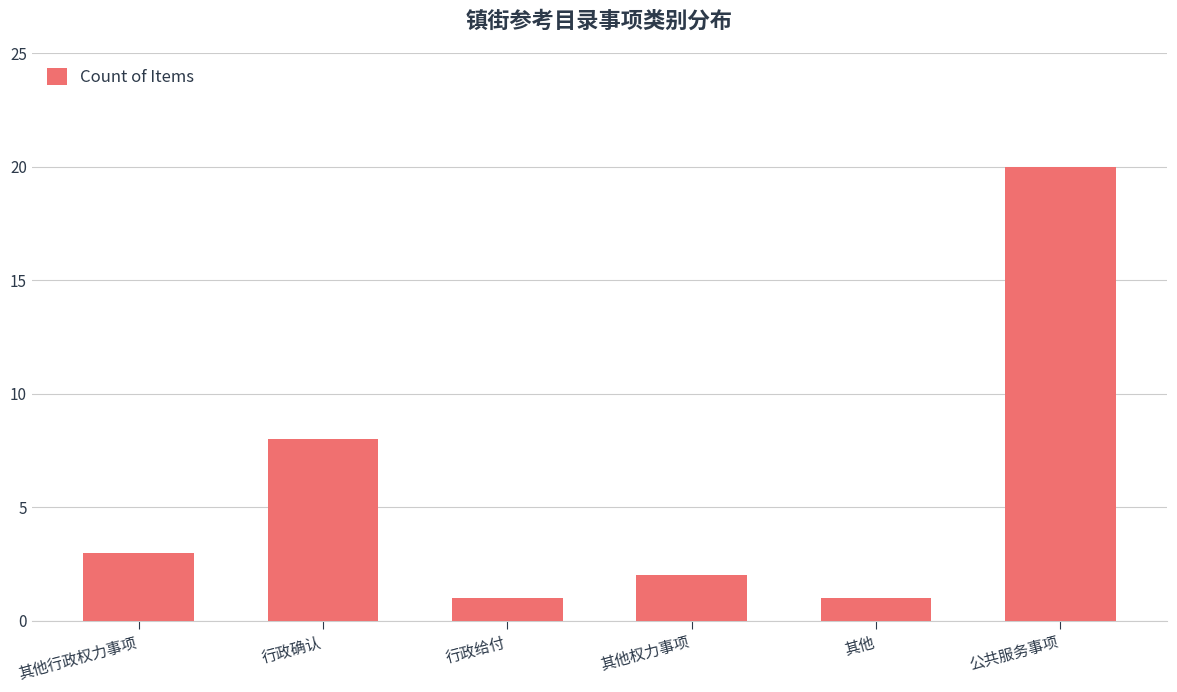

What is the minimum value shown in the chart?

1